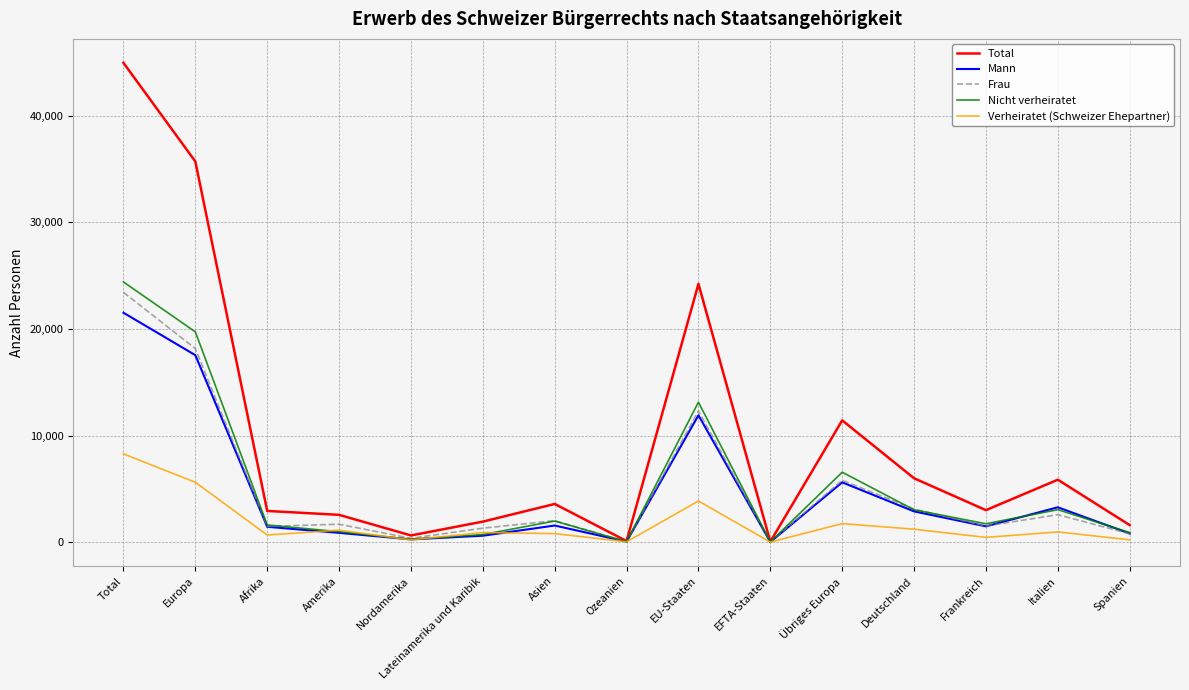

Is this an area chart (filled region under the line)?

No